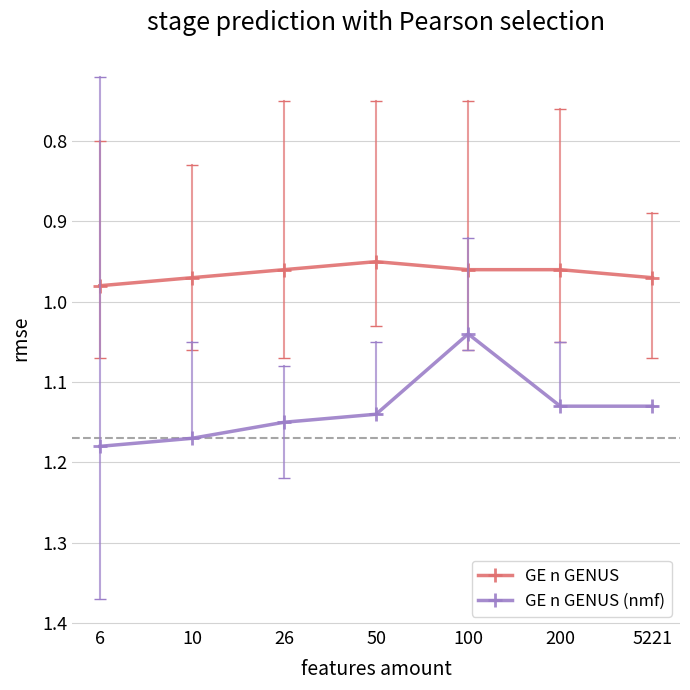

True or false: GE n GENUS has a value of 0.3 at 6.

False